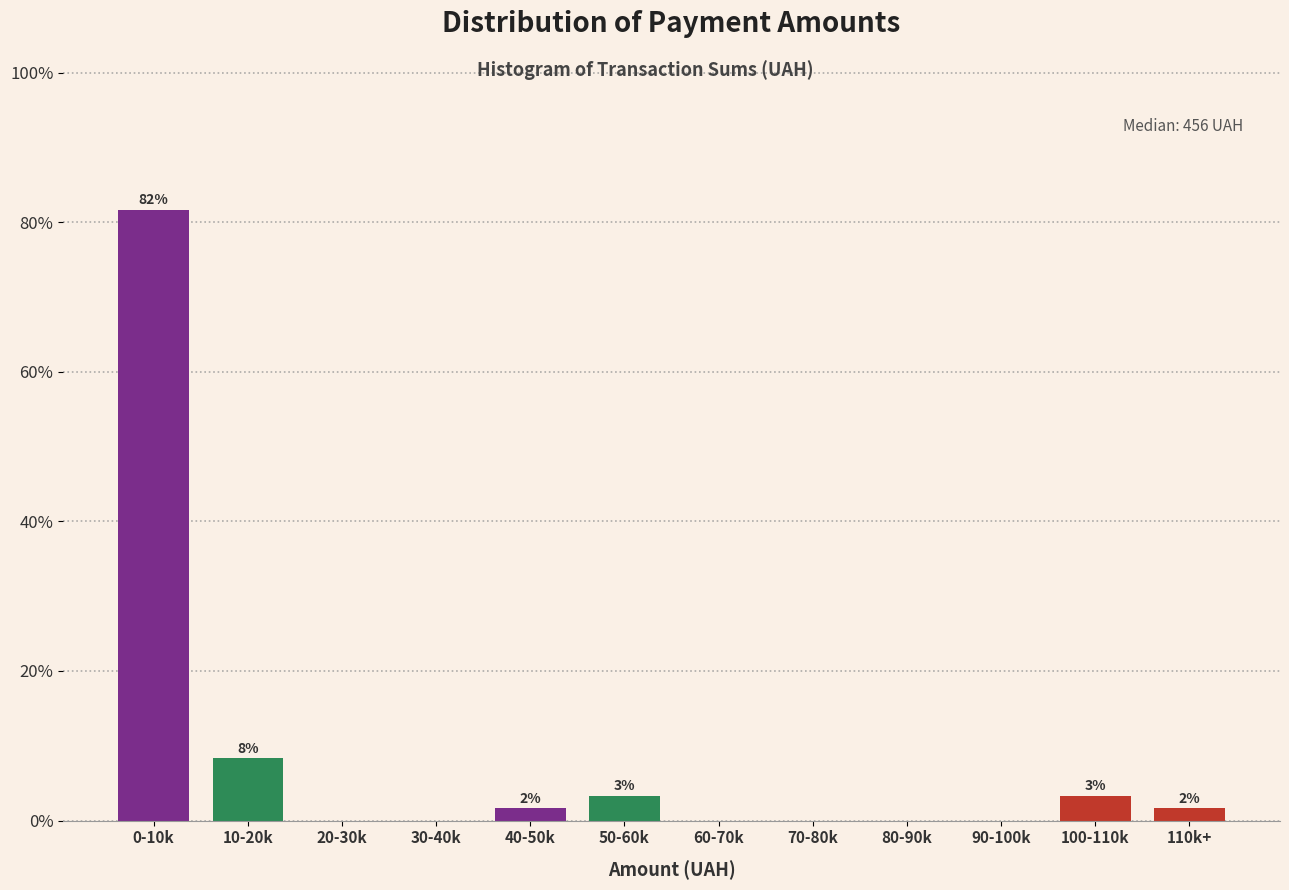

Are the bars horizontal?

No